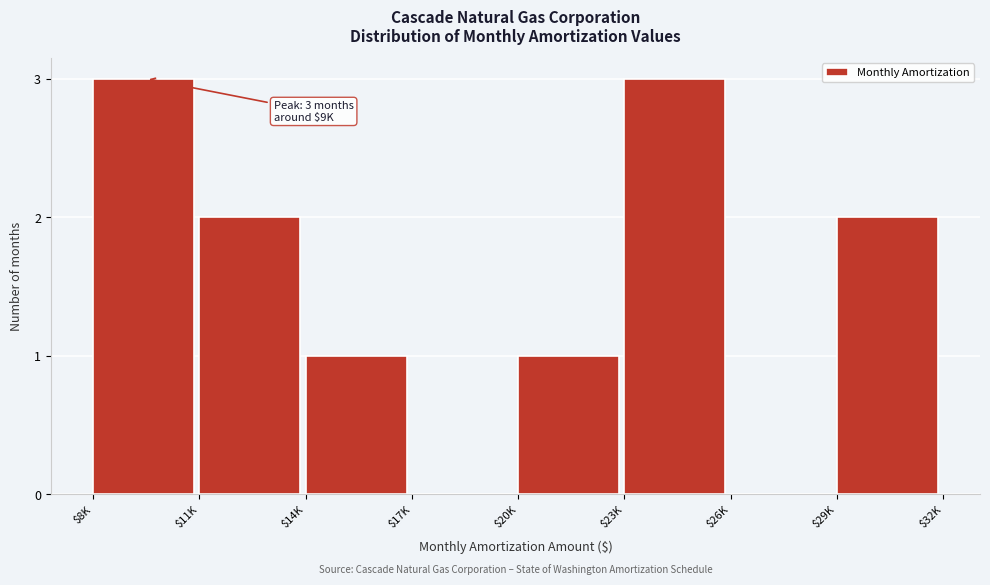

What is the greatest value displayed?

3